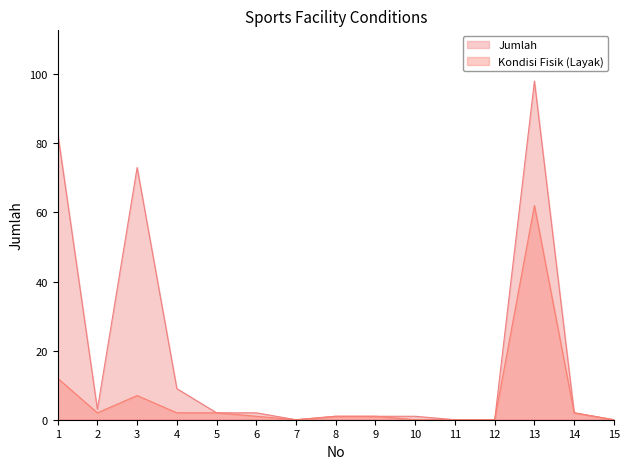

Rank the series by their maximum value, from lowest to highest.

Kondisi Fisik (Layak), Jumlah